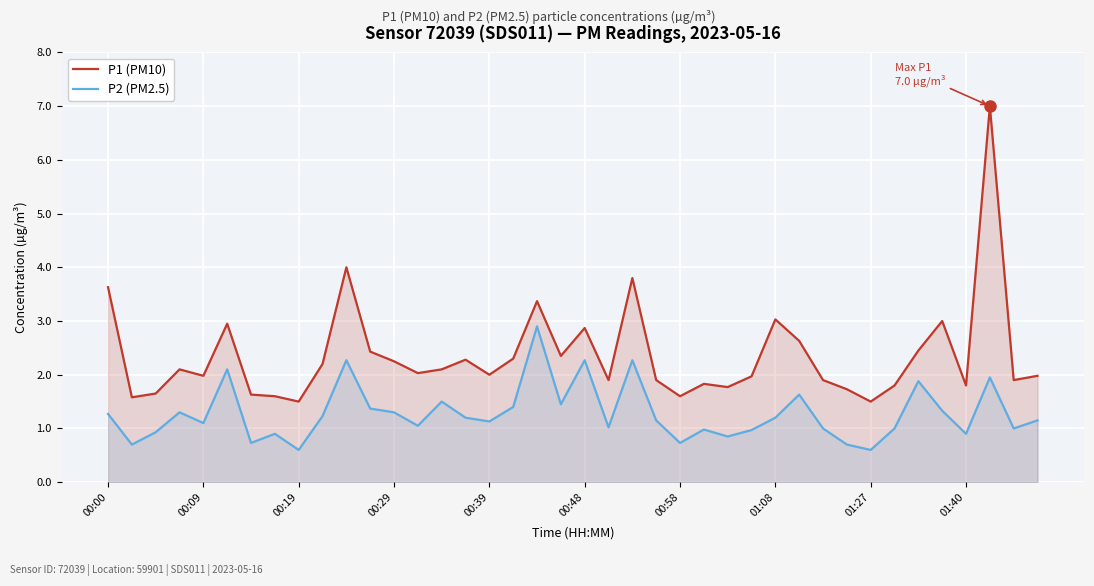

Which series has the largest total across all categories?

P1 (PM10)